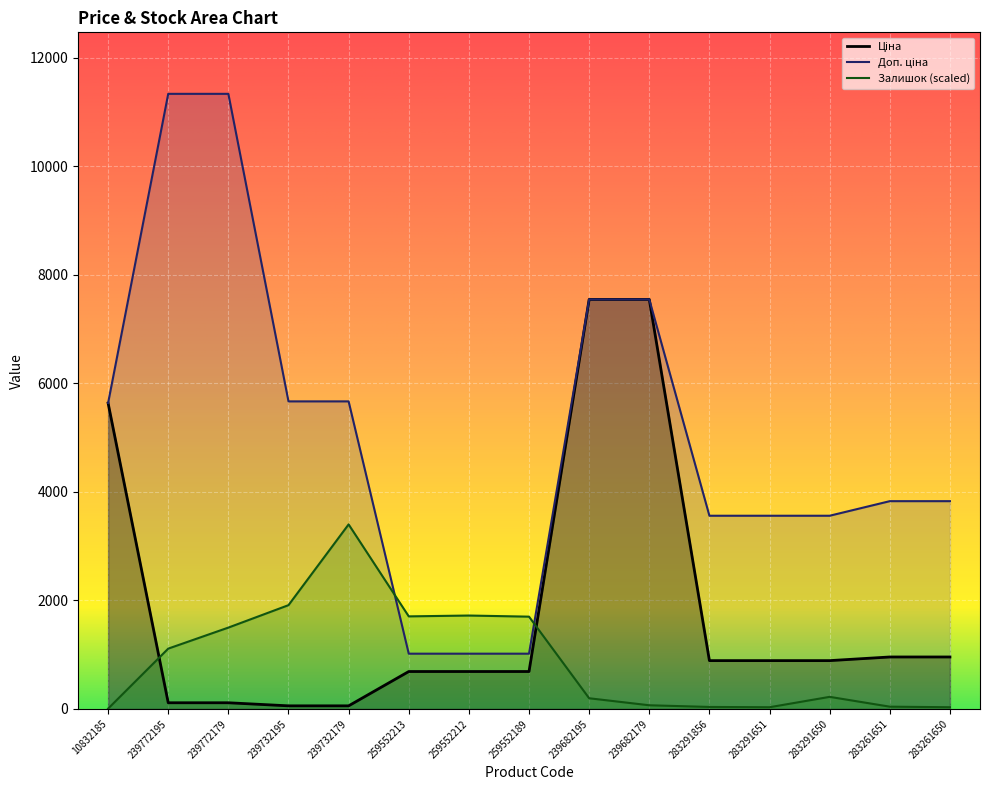

What is the label of the 8th point from the left?

259552189